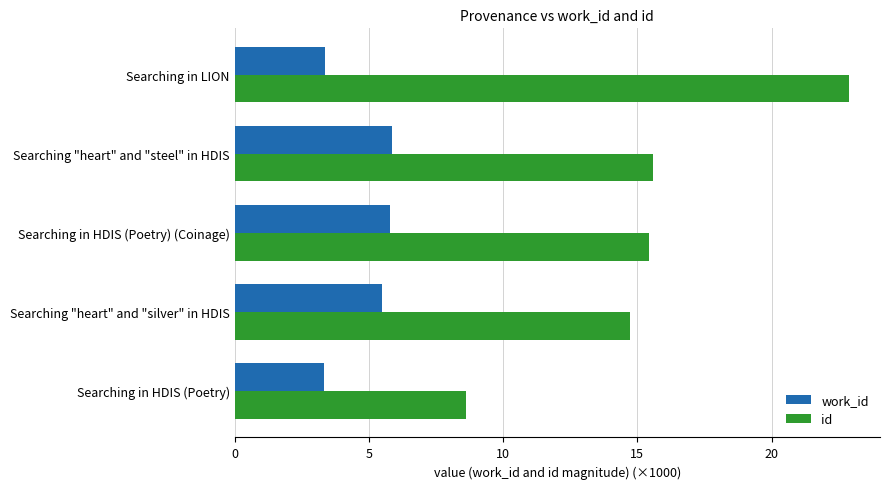

True or false: work_id has a value of 9.0 at Searching "heart" and "steel" in HDIS.

False